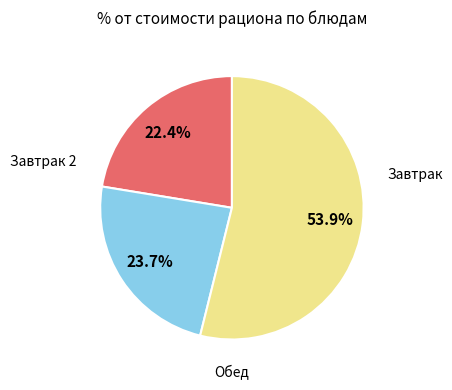

How many slices are in this pie chart?

3